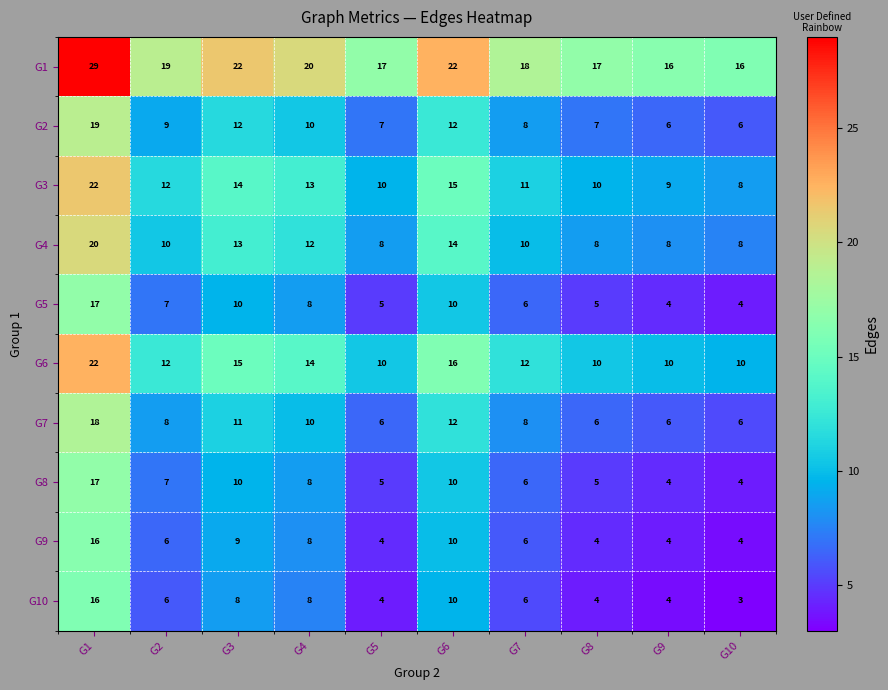

What is the average value of the G3 series?

12